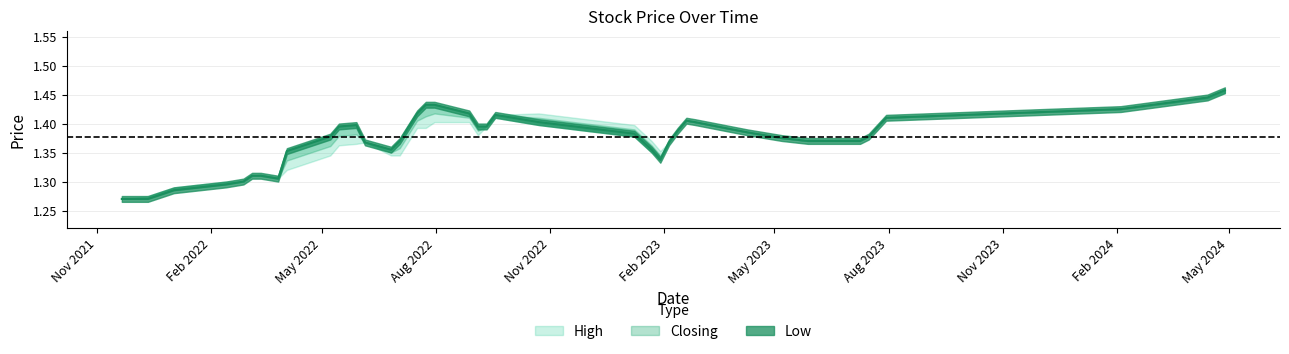

List the series in order of their overall mean, highest first.

High, Closing, Low